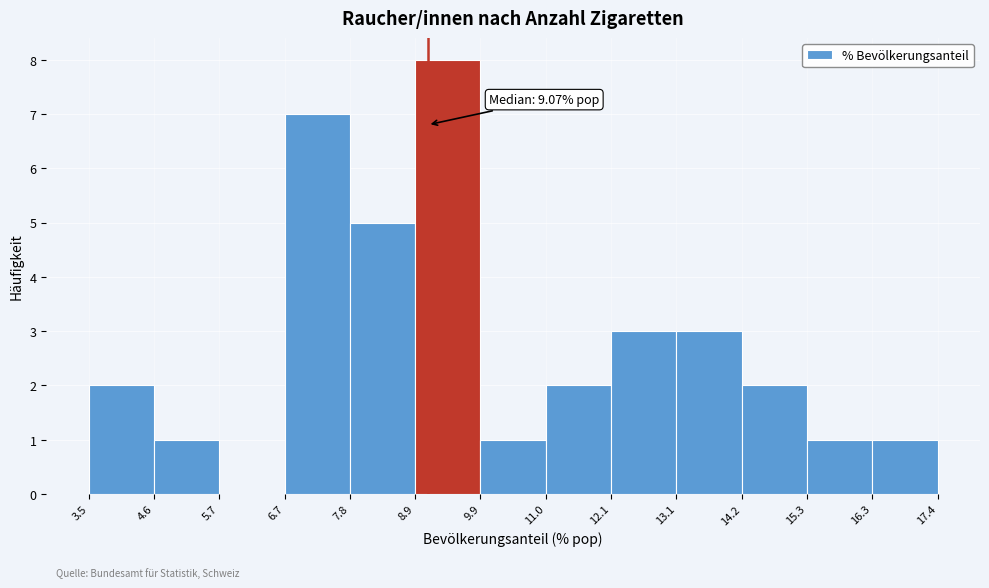

Which range on the x-axis has the tallest bar?

8.9 to 9.9